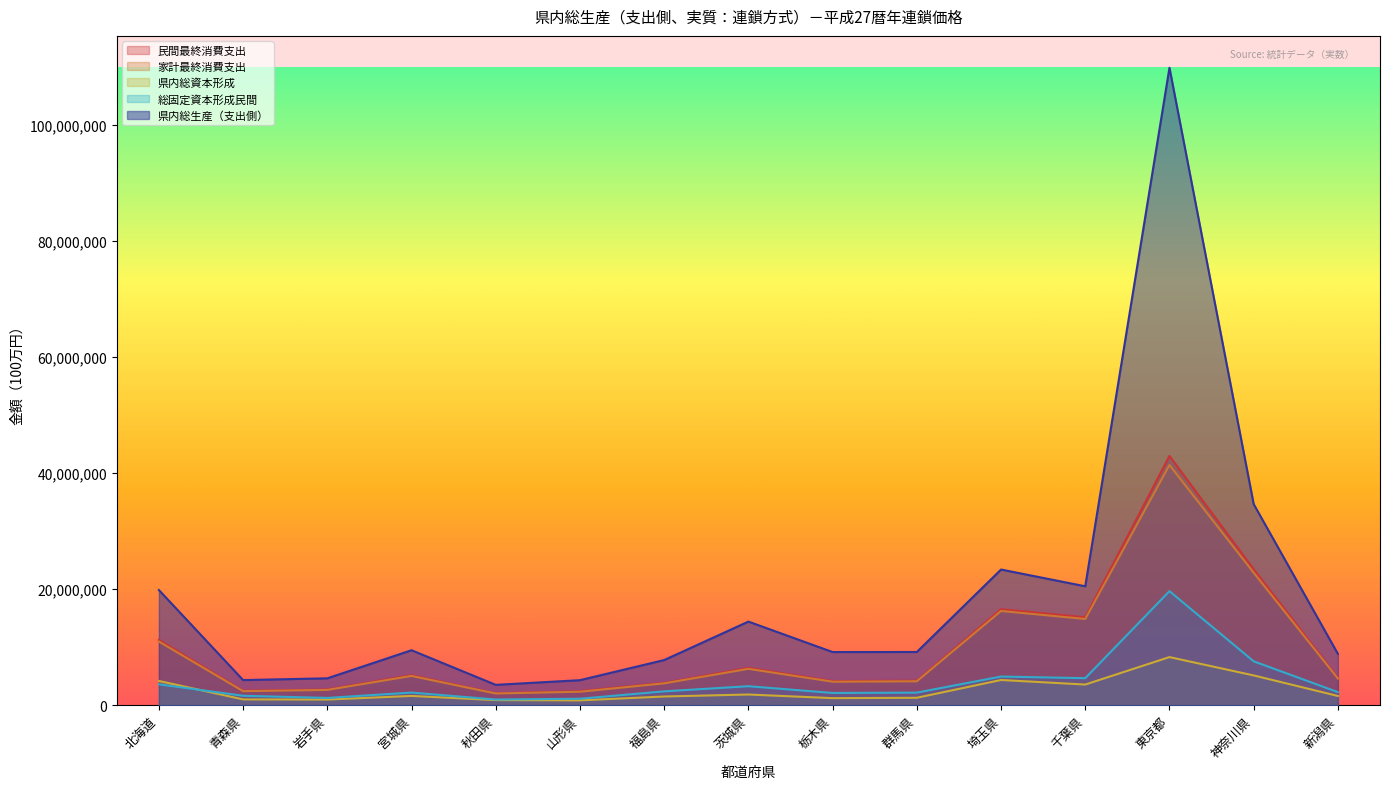

Is it true that 民間最終消費支出 equals 59219571 at 東京都?

False